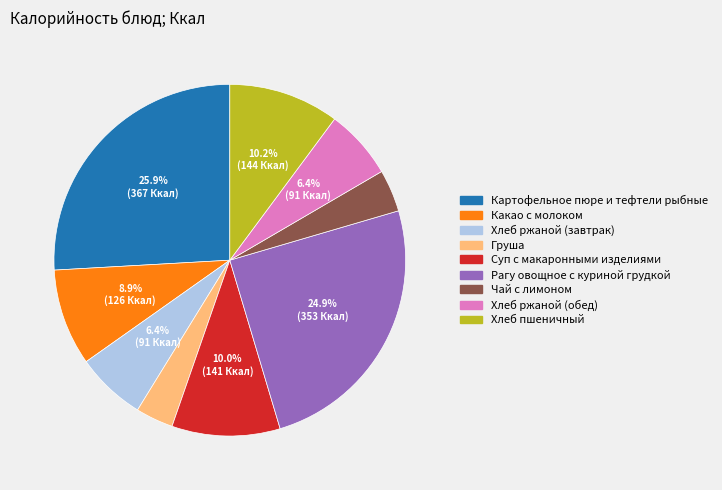

How many slices are in this pie chart?

9